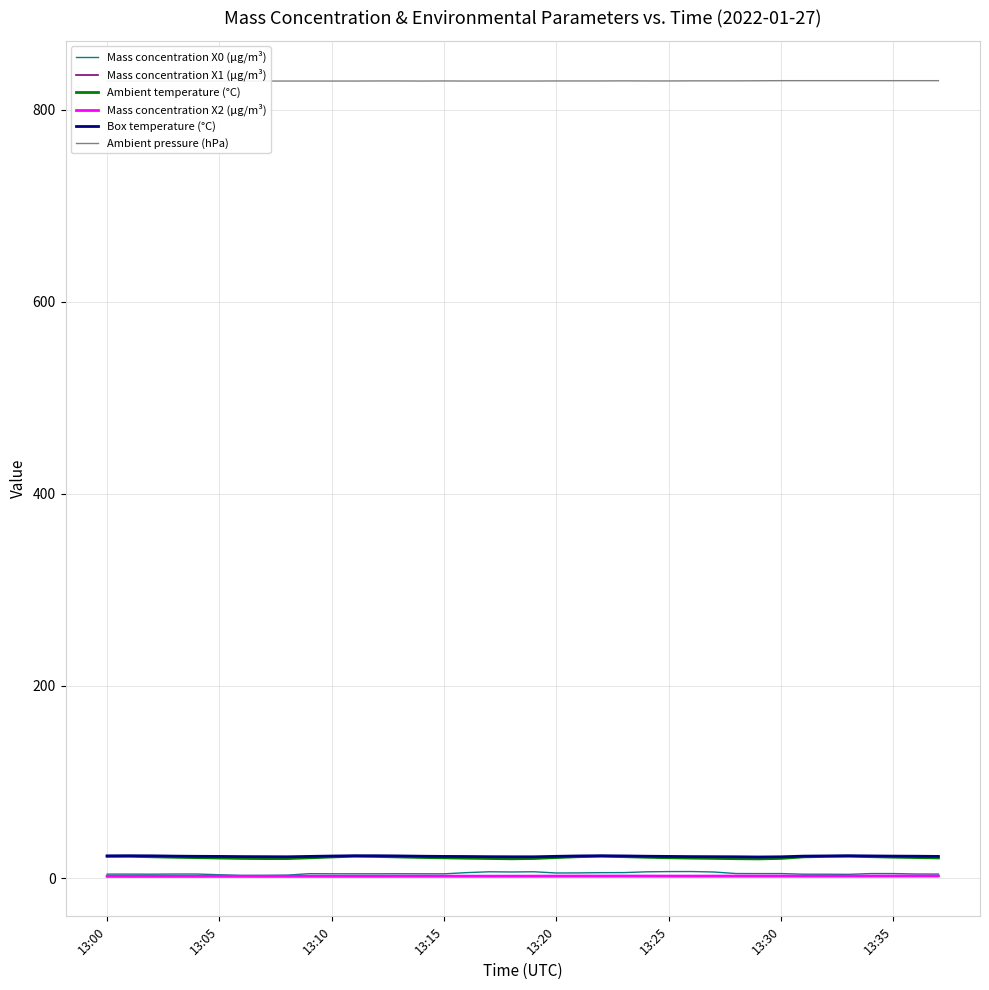

What is the highest value of the Ambient temperature (°C) series?

22.7